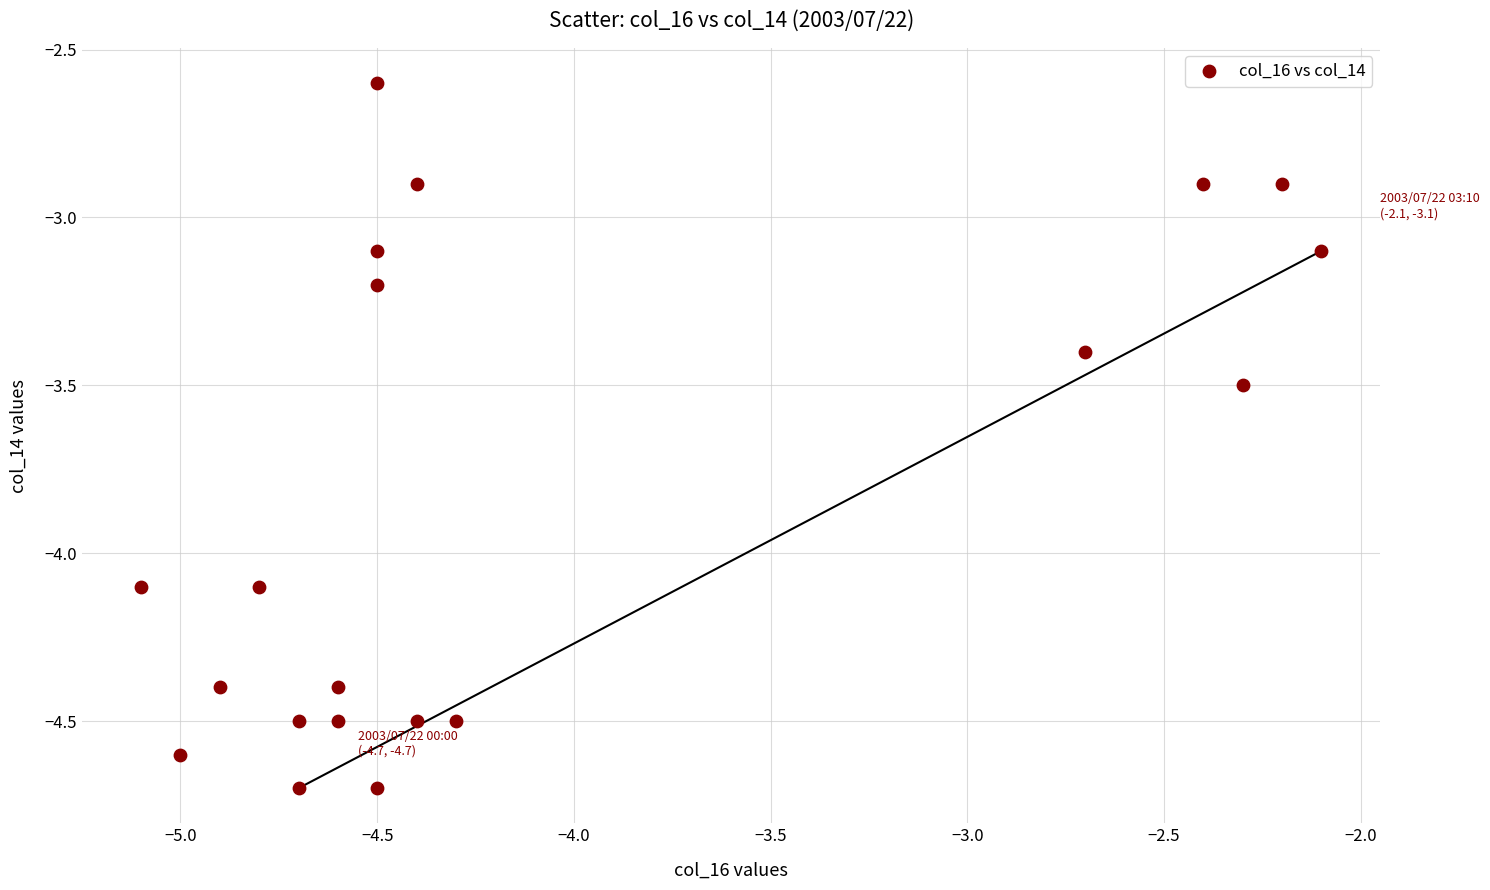

What is the range of X values (max minus min)?

3.0